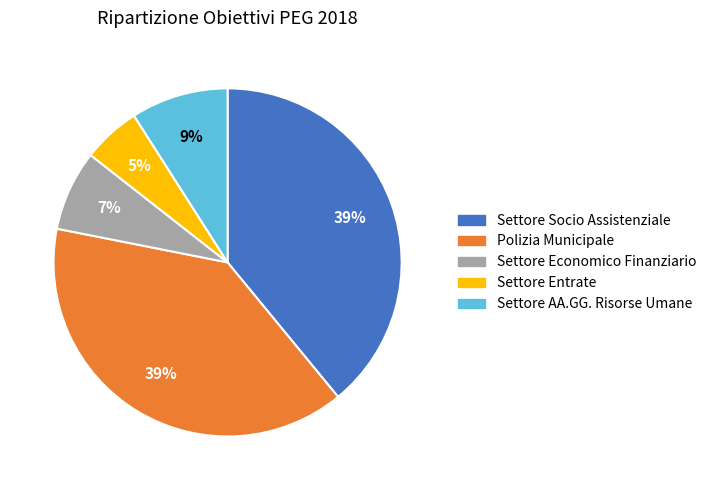

Combined, do Settore Entrate and Polizia Municipale account for over 50%?

No